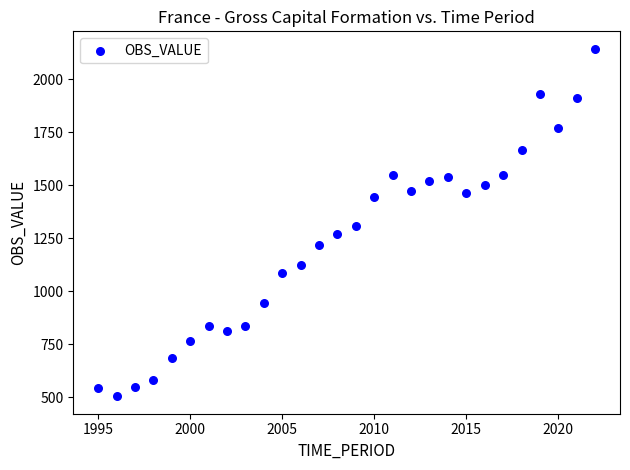

What is the range of X values (max minus min)?

27